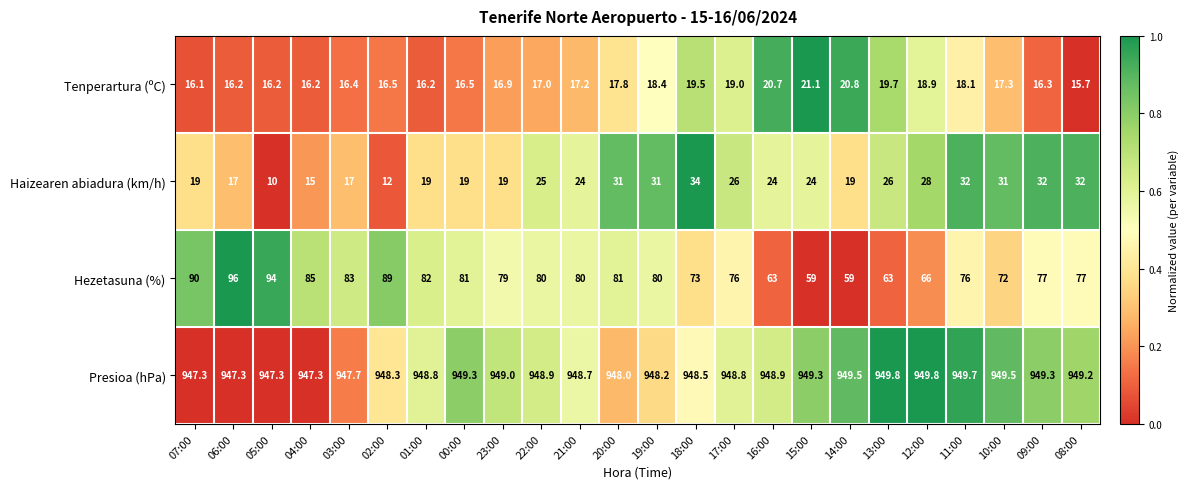

What is the average value of the Presioa (hPa) series?

948.7